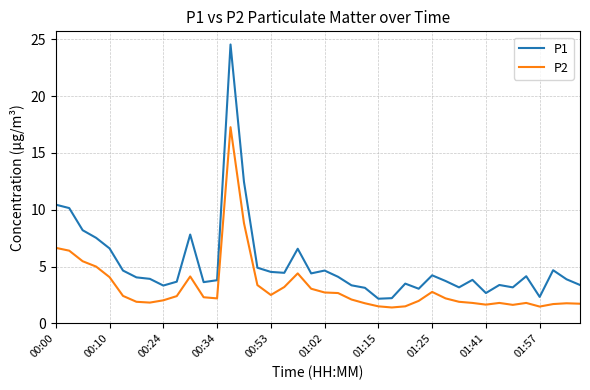

Which series has the largest range (max minus min)?

P1